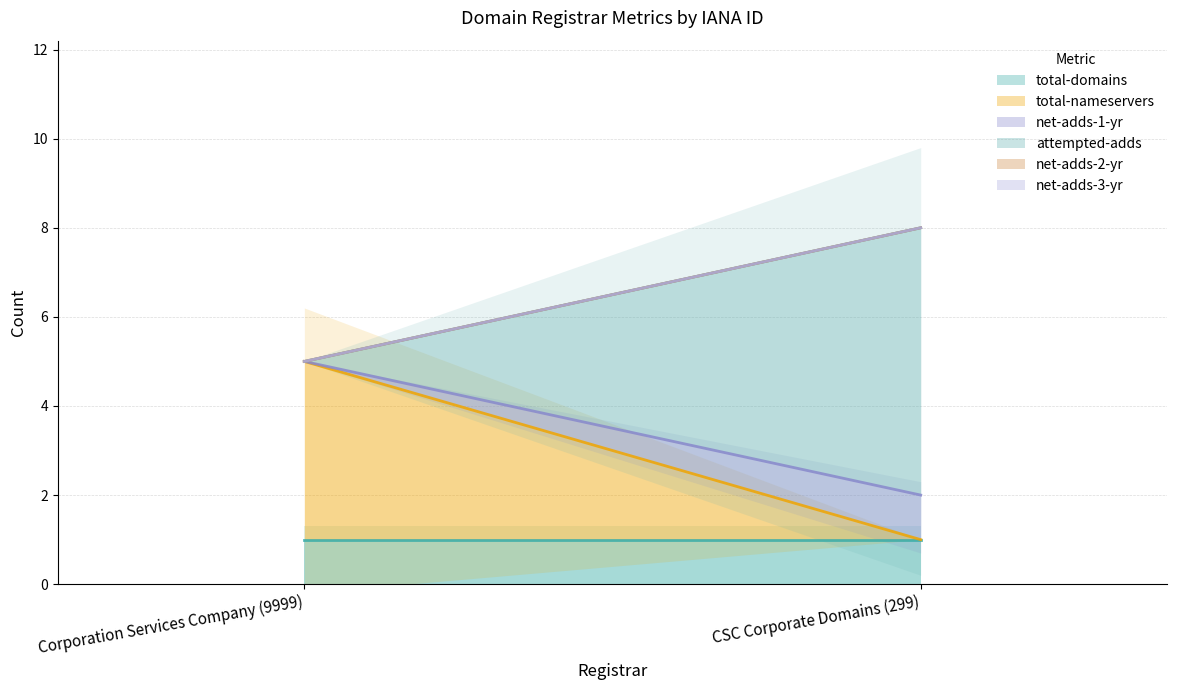

The net-adds-1-yr series shows -1 at Corporation Services Company (9999). True or false?

False